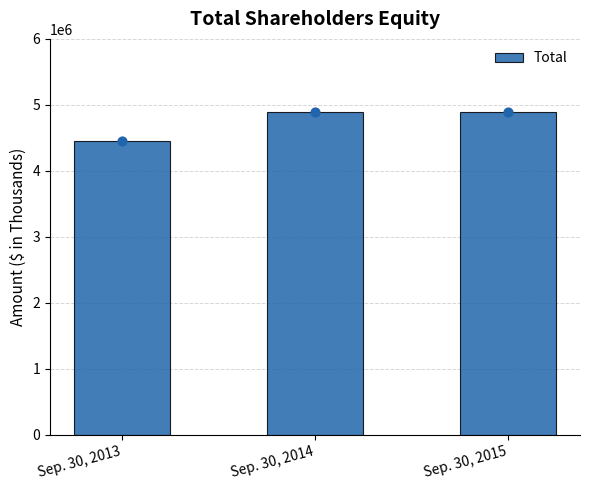

Which has a higher value, Sep. 30, 2013 or Sep. 30, 2014?

Sep. 30, 2014